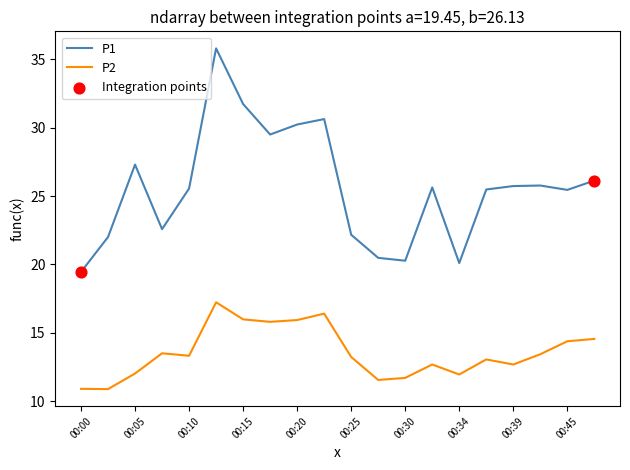

Which series has the largest total across all categories?

P1